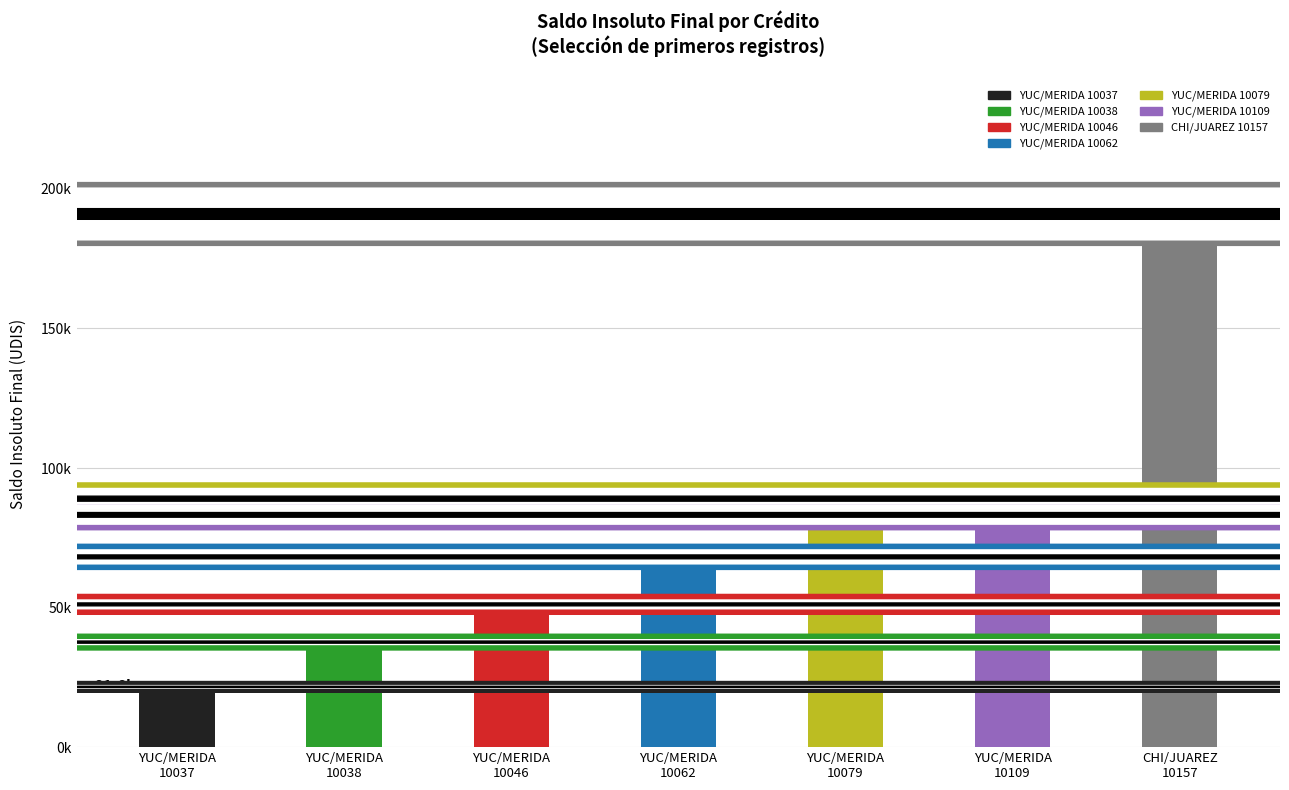

Which has a higher value, YUC/MERIDA
10037 or YUC/MERIDA
10038?

YUC/MERIDA
10038